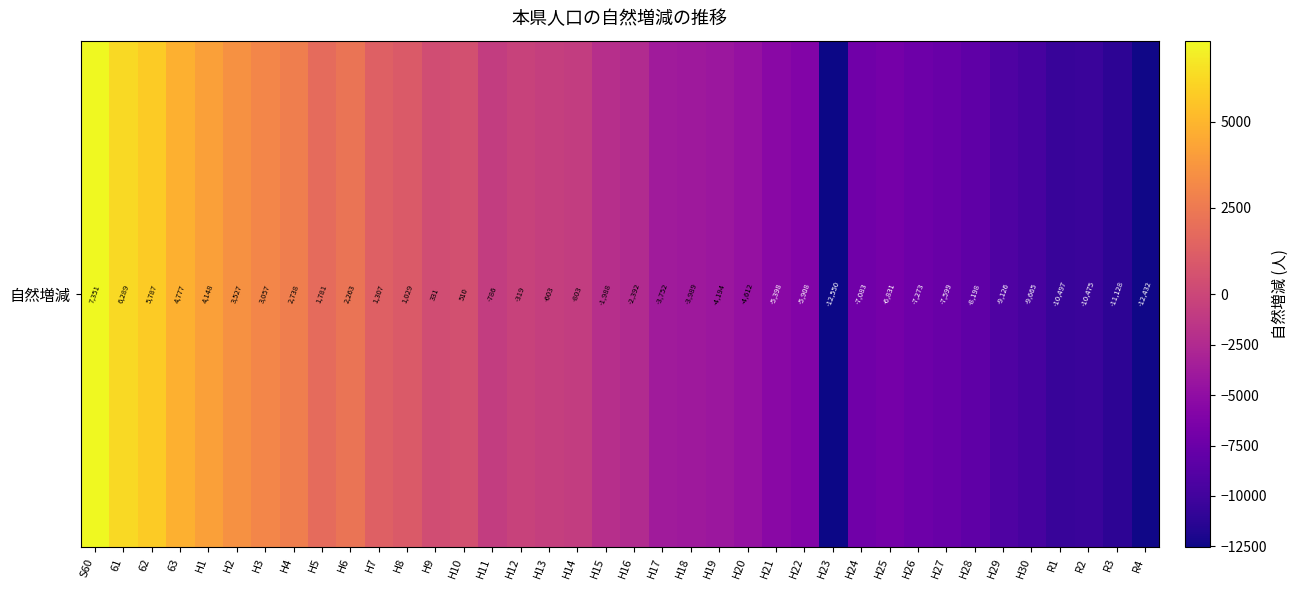

Reading left to right, extract all data points from this chart.

7351	6289	5787	4777	4148	3527	3057	2738	1781	2263	1307	1029	331	510	-786	-319	-603	-803	-1988	-2392	-3752	-3989	-4194	-4612	-5398	-5908	-12550	-7083	-6831	-7273	-7599	-8198	-9126	-9665	-10497	-10475	-11128	-12432